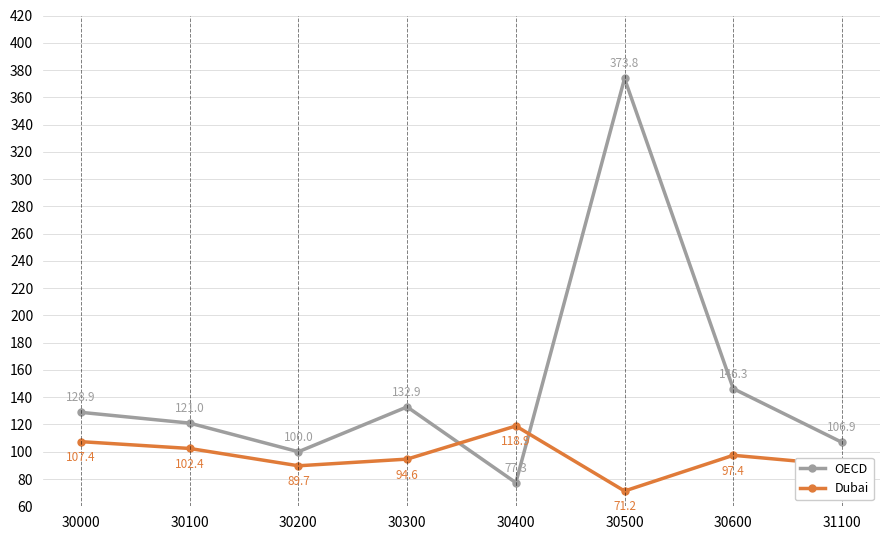

Is the value of Dubai at 30200 greater than the value of OECD at 30500?

No